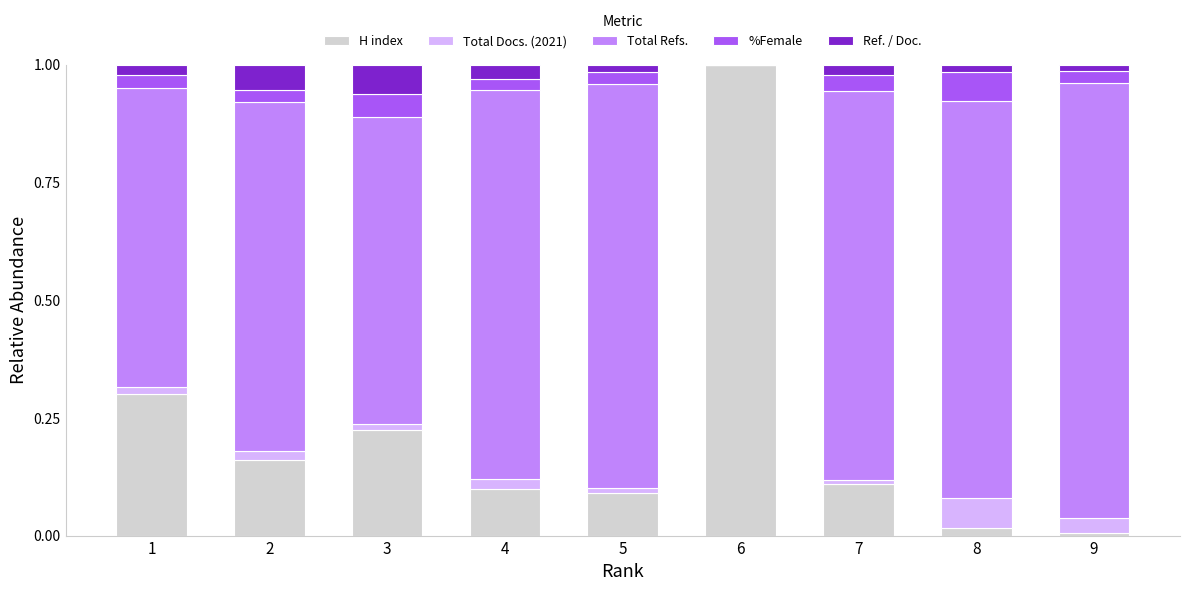

What is the highest value of the H index series?

1.0